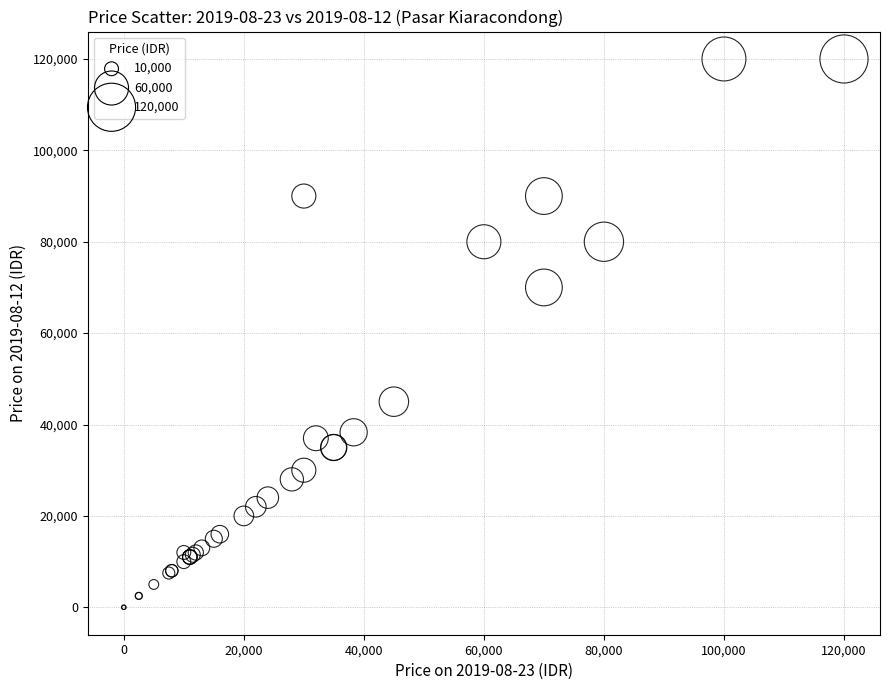

What Y value in the scatter plot is closest to 60000?

70000